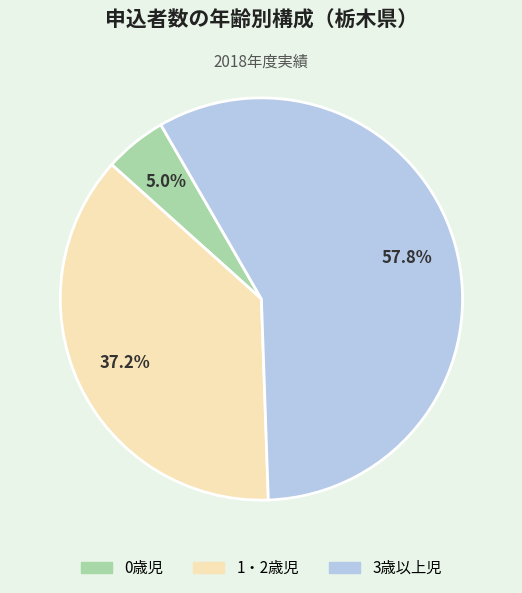

The 3歳以上児 slice represents 44% of the pie. True or false?

False